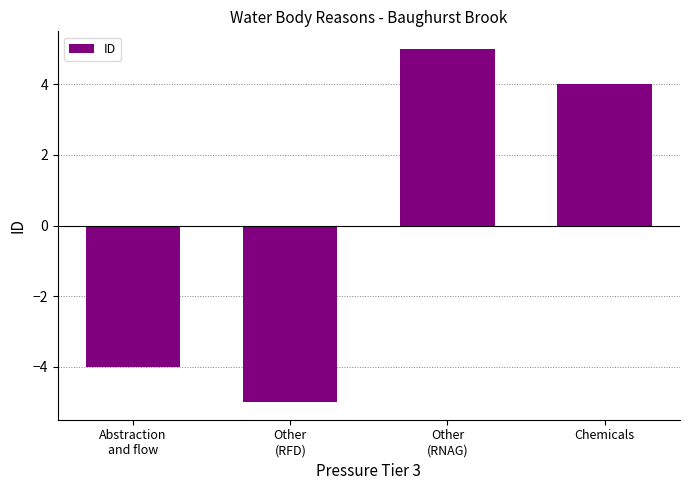

The chart shows a value of -5 at Other
(RFD). True or false?

True